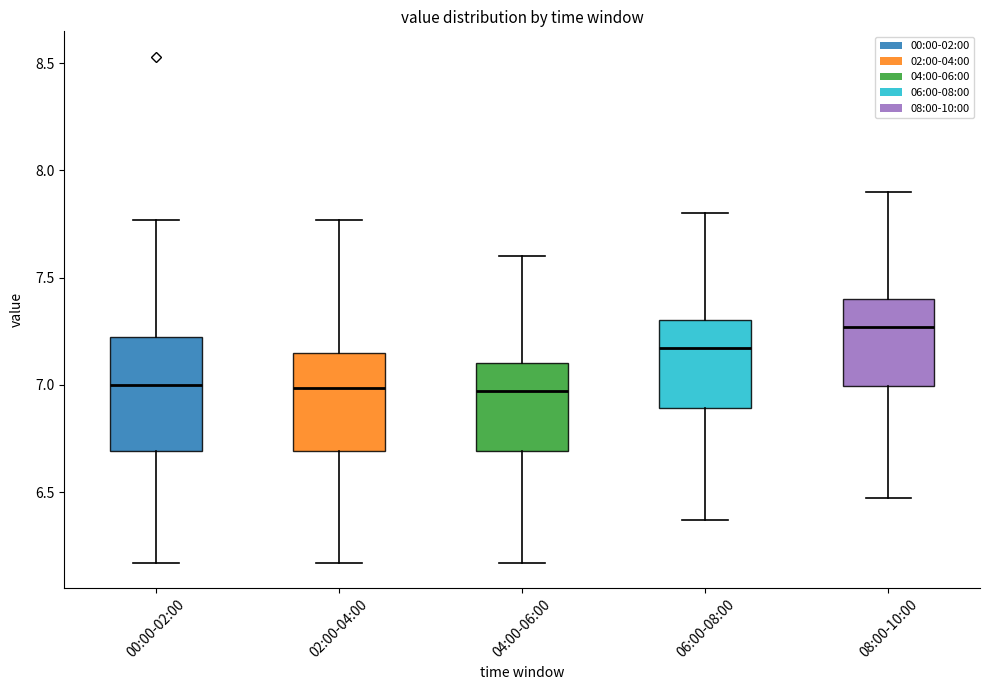

Where is the upper edge of the box for 06:00-08:00 on the y-axis? The values are not printed on the chart, so give them approximately, as read against the axis.

7.30